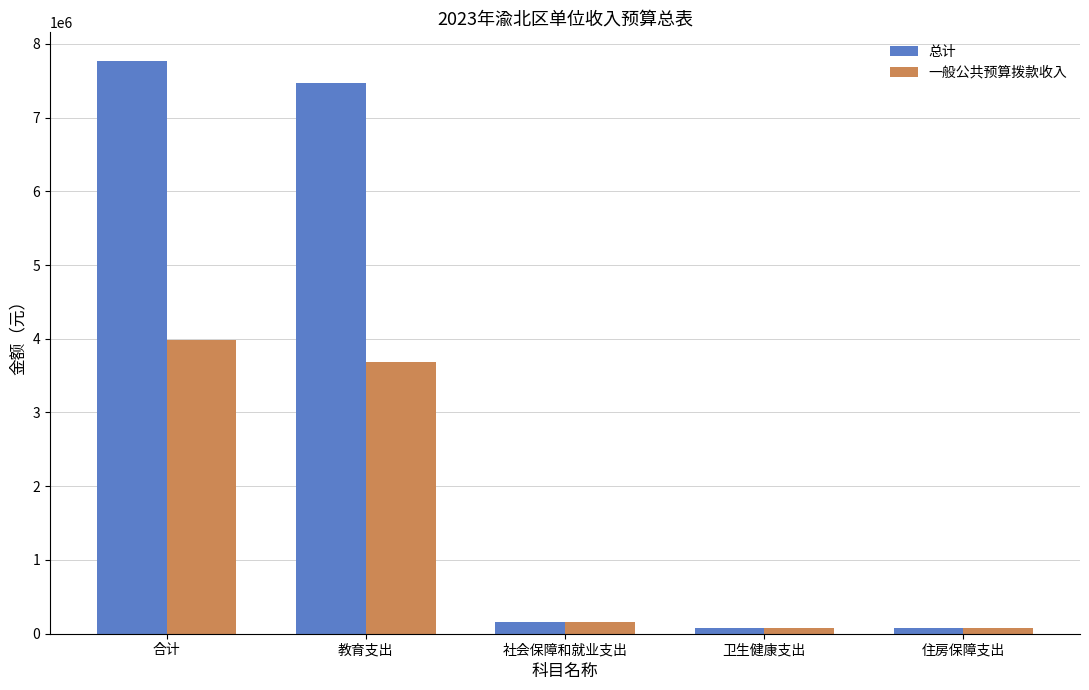

What is the value of the 总计 bar at the 3rd from the left?

152222.4